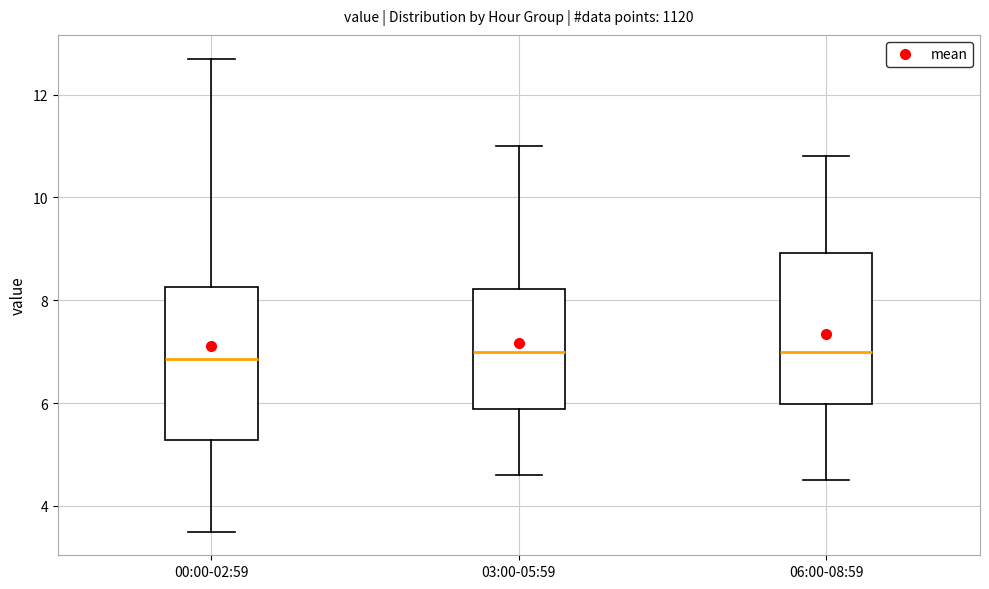

Reading left to right, transcribe this box plot: for each box, give where its median line is, the range the box spans, and where its two whiskers end, as read against the y-axis. The values are not printed on the chart, so give them approximately, as read against the axis.

00:00-02:59: median 6.8, box 5.2 to 8.2, whiskers 3.6 to 12.8
03:00-05:59: median 7.0, box 5.8 to 8.2, whiskers 4.6 to 11.0
06:00-08:59: median 7.0, box 6.0 to 9.0, whiskers 4.6 to 10.8